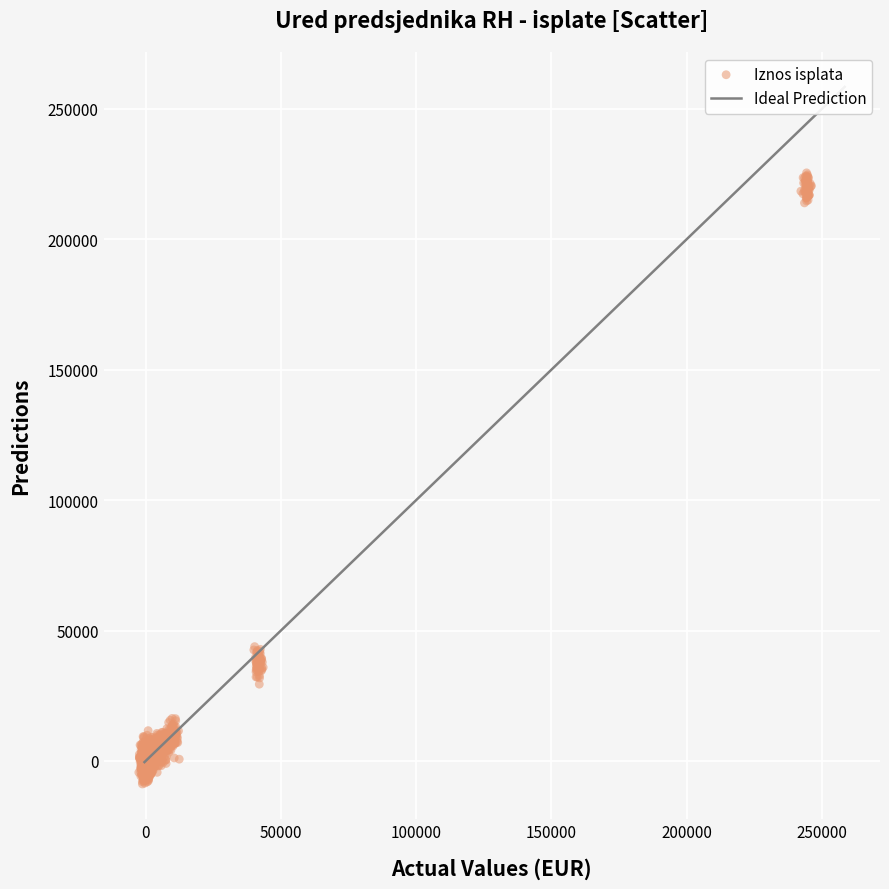

What is the range of X values (max minus min)?

248677.7